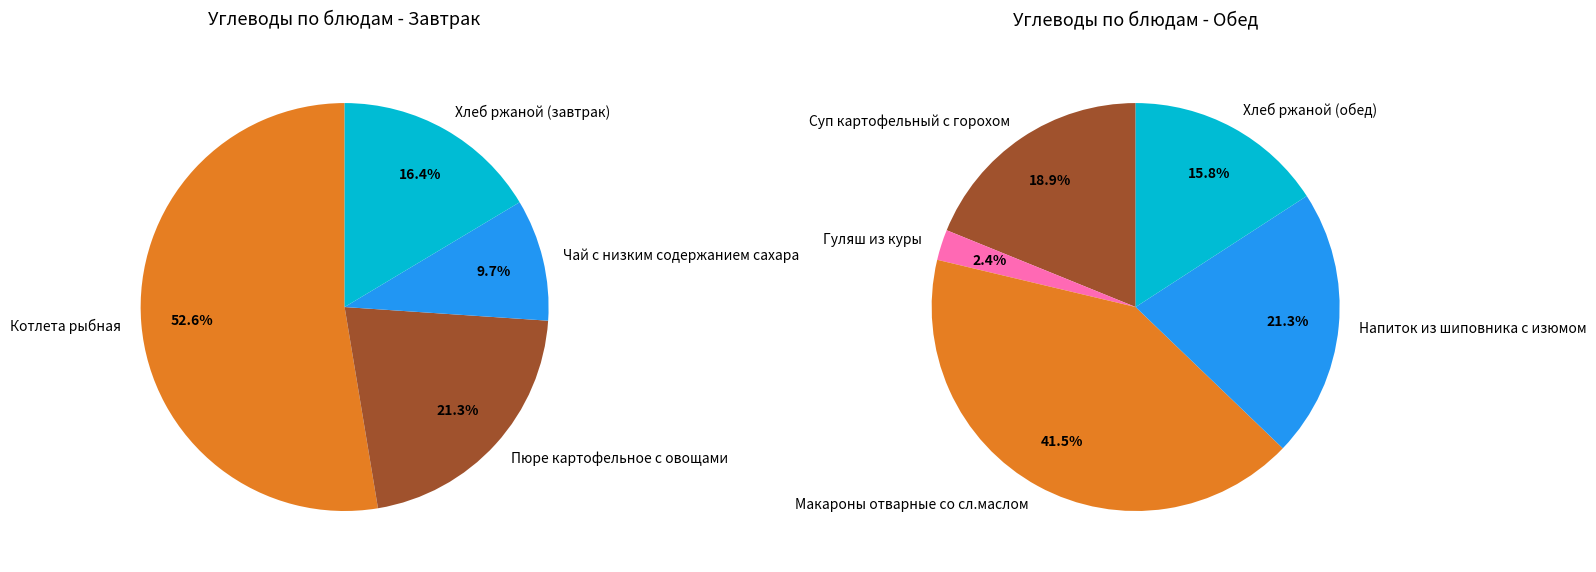

Combined, what portion of the pie is Обед and Завтрак?

100.0%